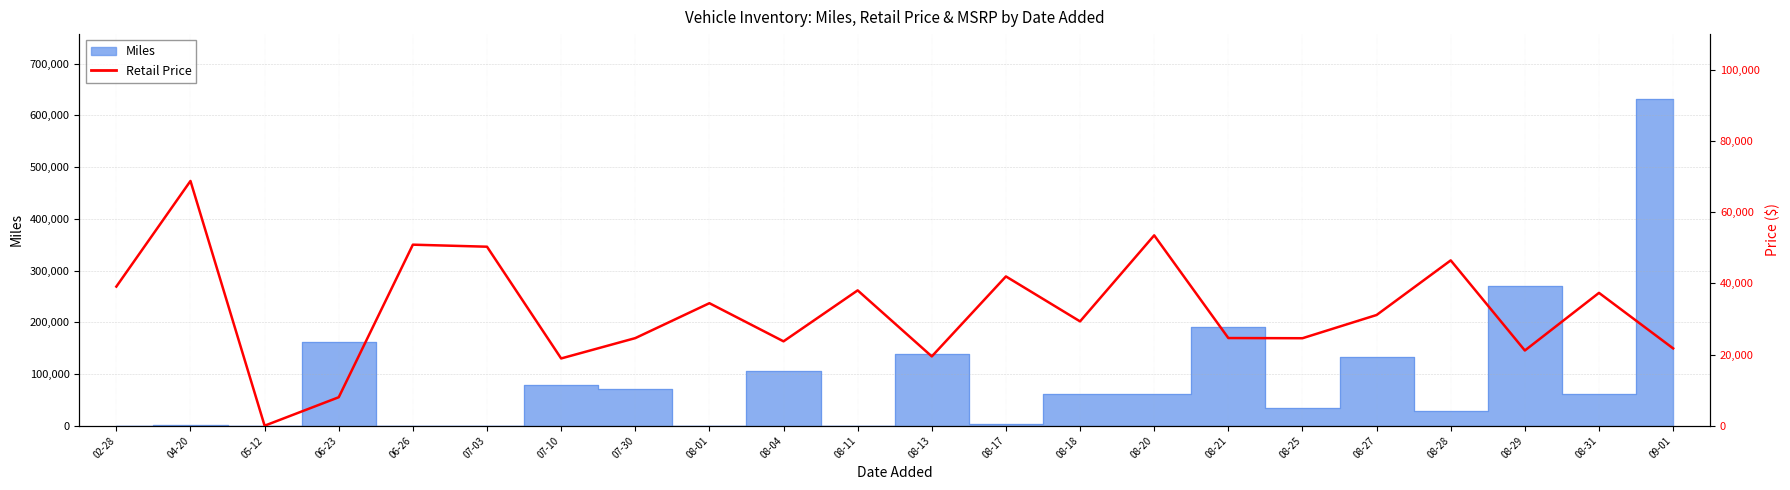

How many points are lower than both their immediate neighbors (excluding endpoints)?

7